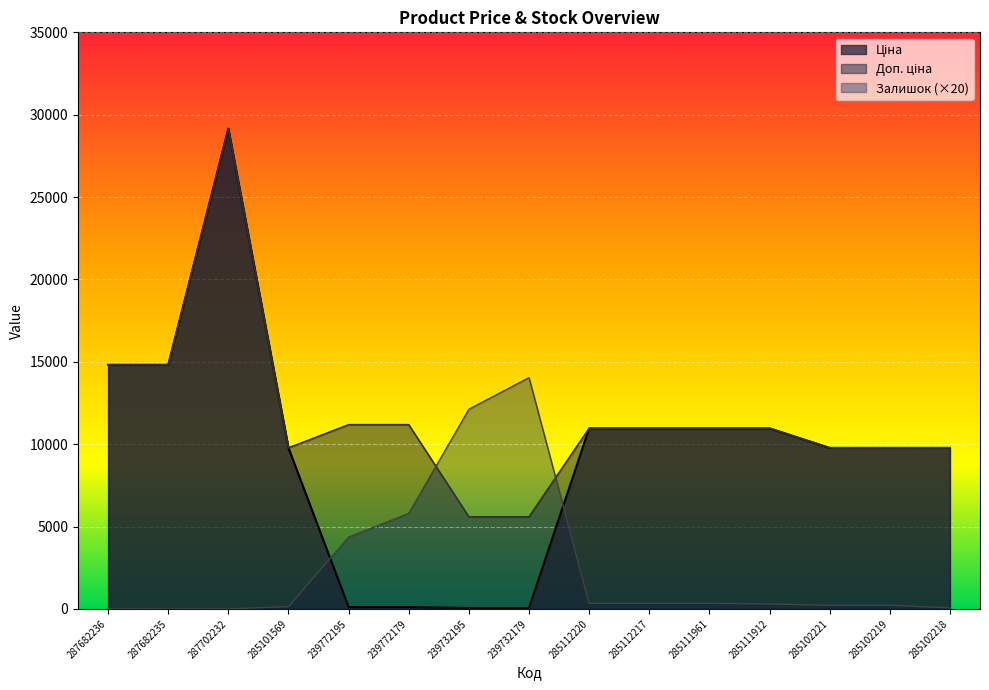

Which series has the widest spread of values?

Ціна